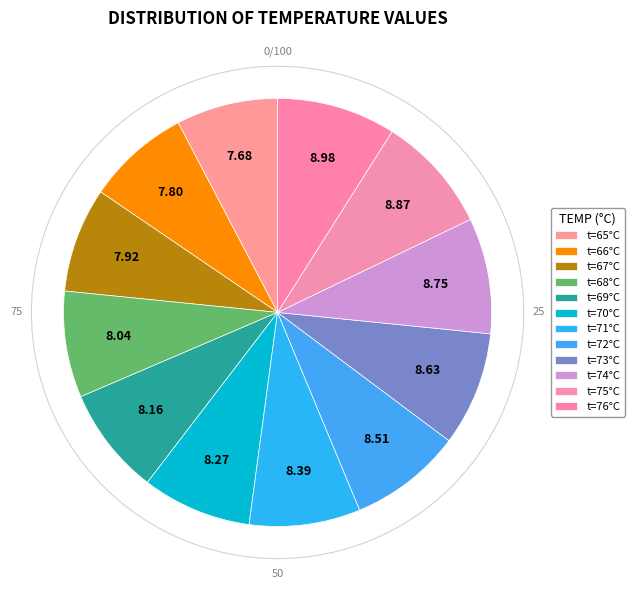

Does any single category account for the majority?

No